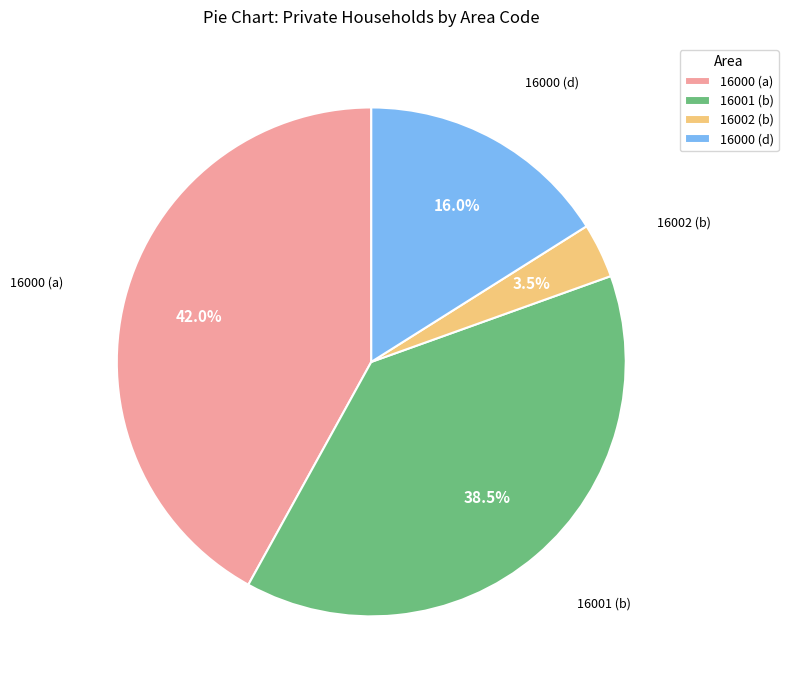

Rank the categories by value from highest to lowest.

16000 (a), 16001 (b), 16000 (d), 16002 (b)